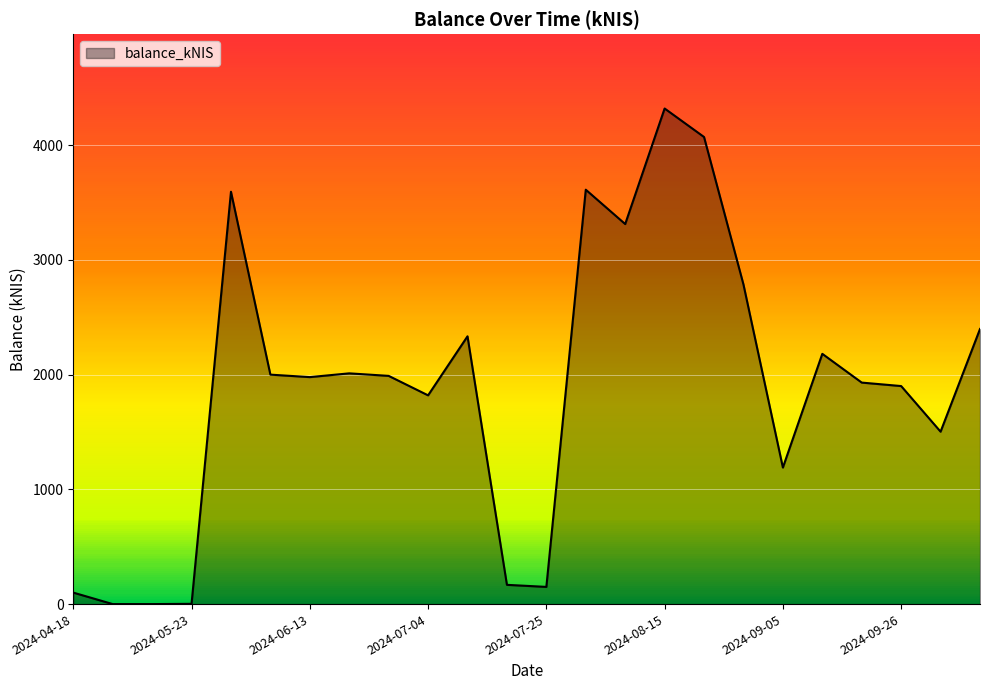

What is the greatest value displayed?

4319.3